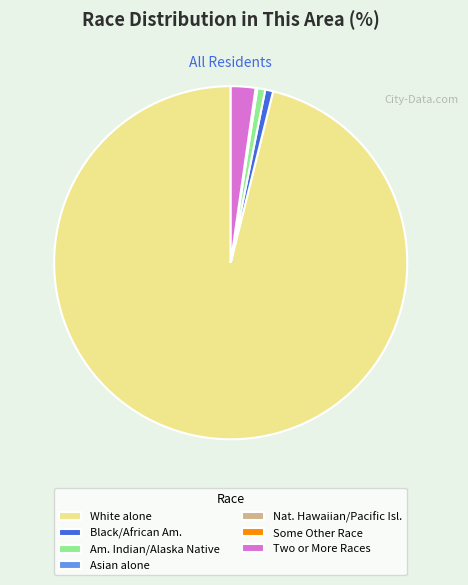

Is the sum of Two or More Races and Black/African Am. greater than half?

No